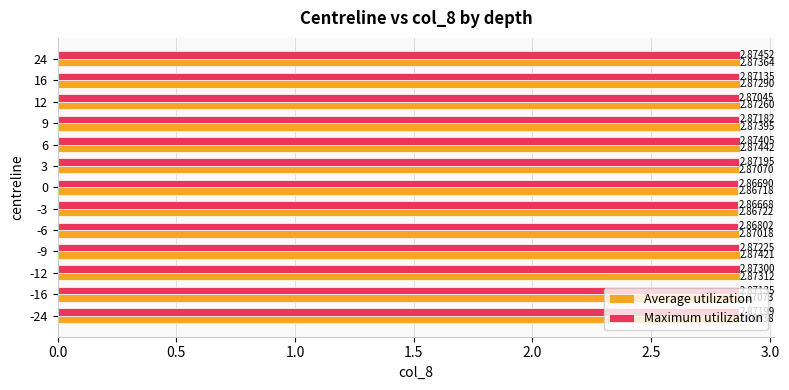

What is the sum of all Average utilization values?

37.3